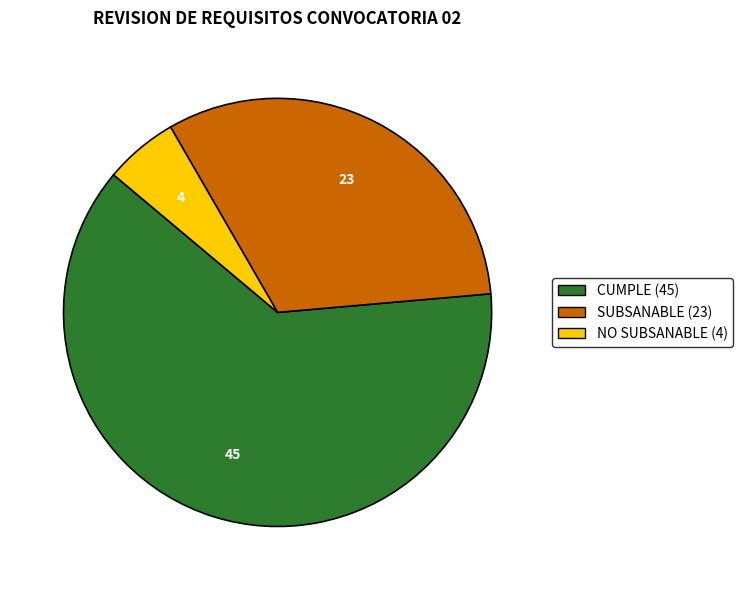

What is the largest slice in the pie chart?

CUMPLE